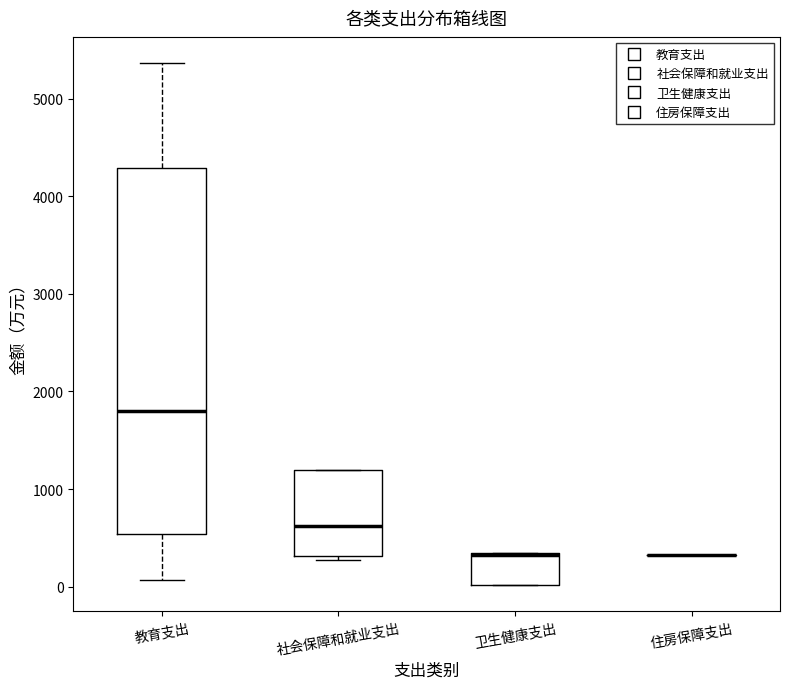

Reading left to right, read every box against the y-axis: the position of its median line, the range the box covers, and the ends of its whiskers. The values are not printed on the chart, so give them approximately, as read against the axis.

教育支出: median 1800, box 500 to 4300, whiskers 100 to 5400
社会保障和就业支出: median 600, box 300 to 1200, whiskers 300 (just below the box's lower edge) to 1200
卫生健康支出: median 300 (drawn on the box's upper edge), box 0 to 300, whiskers 0 to 300
住房保障支出: box collapsed to a line at 300, whiskers 300 to 300